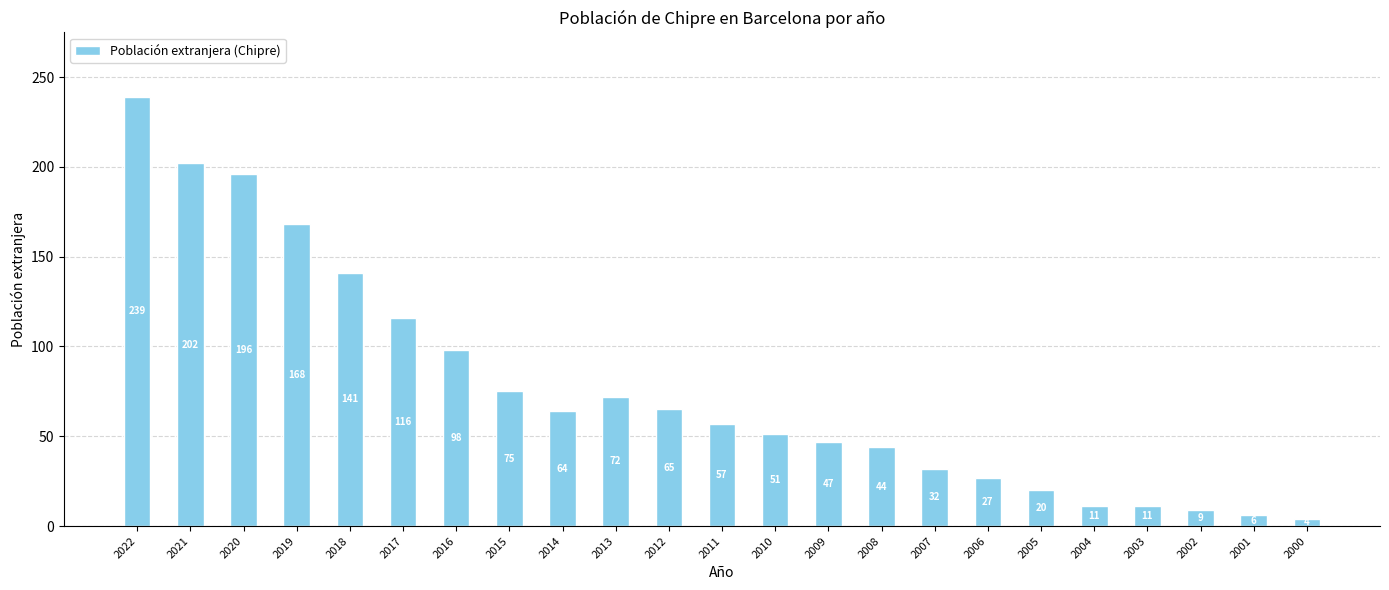

How many data points are less than 57?

11